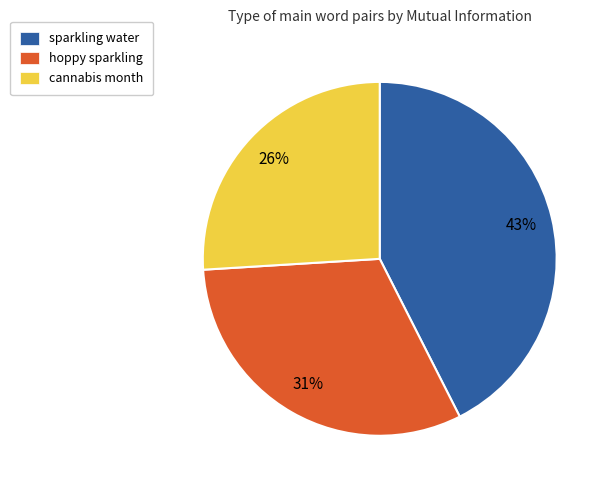

Is there a majority slice in this chart?

No